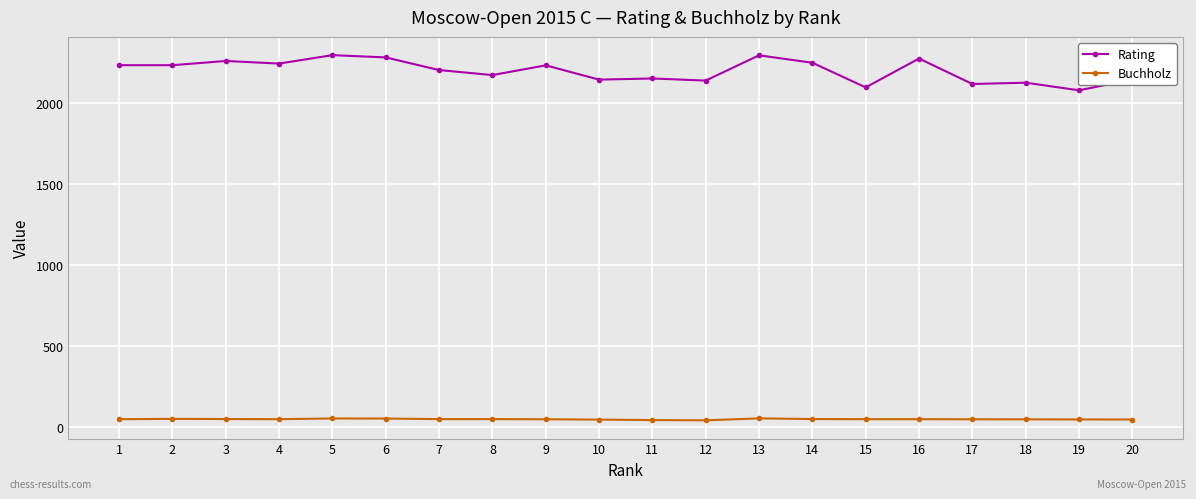

True or false: Rating and Buchholz intersect in this chart.

False